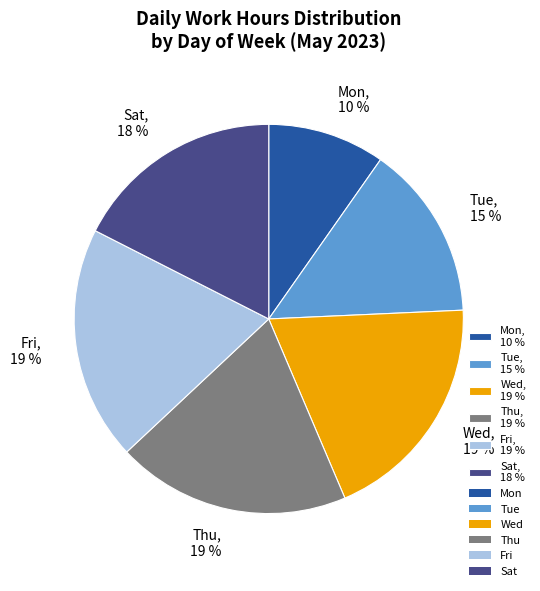

To the nearest percent, what is the combined percentage of Sat and Wed?

37%